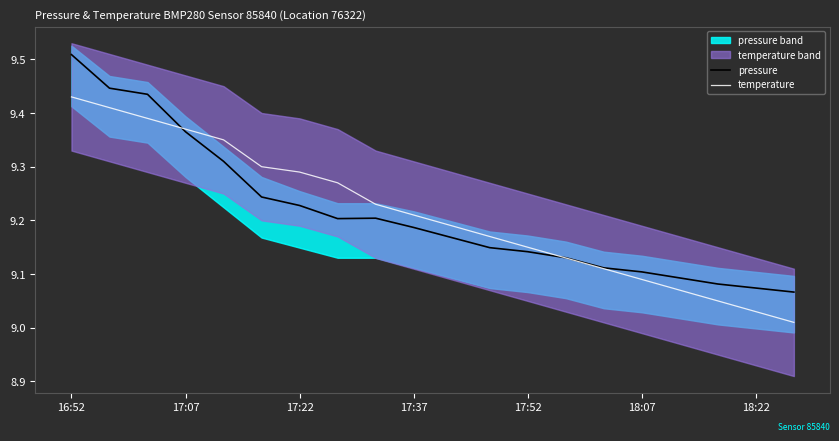

True or false: pressure has more than 0 points higher than both neighbors.

True